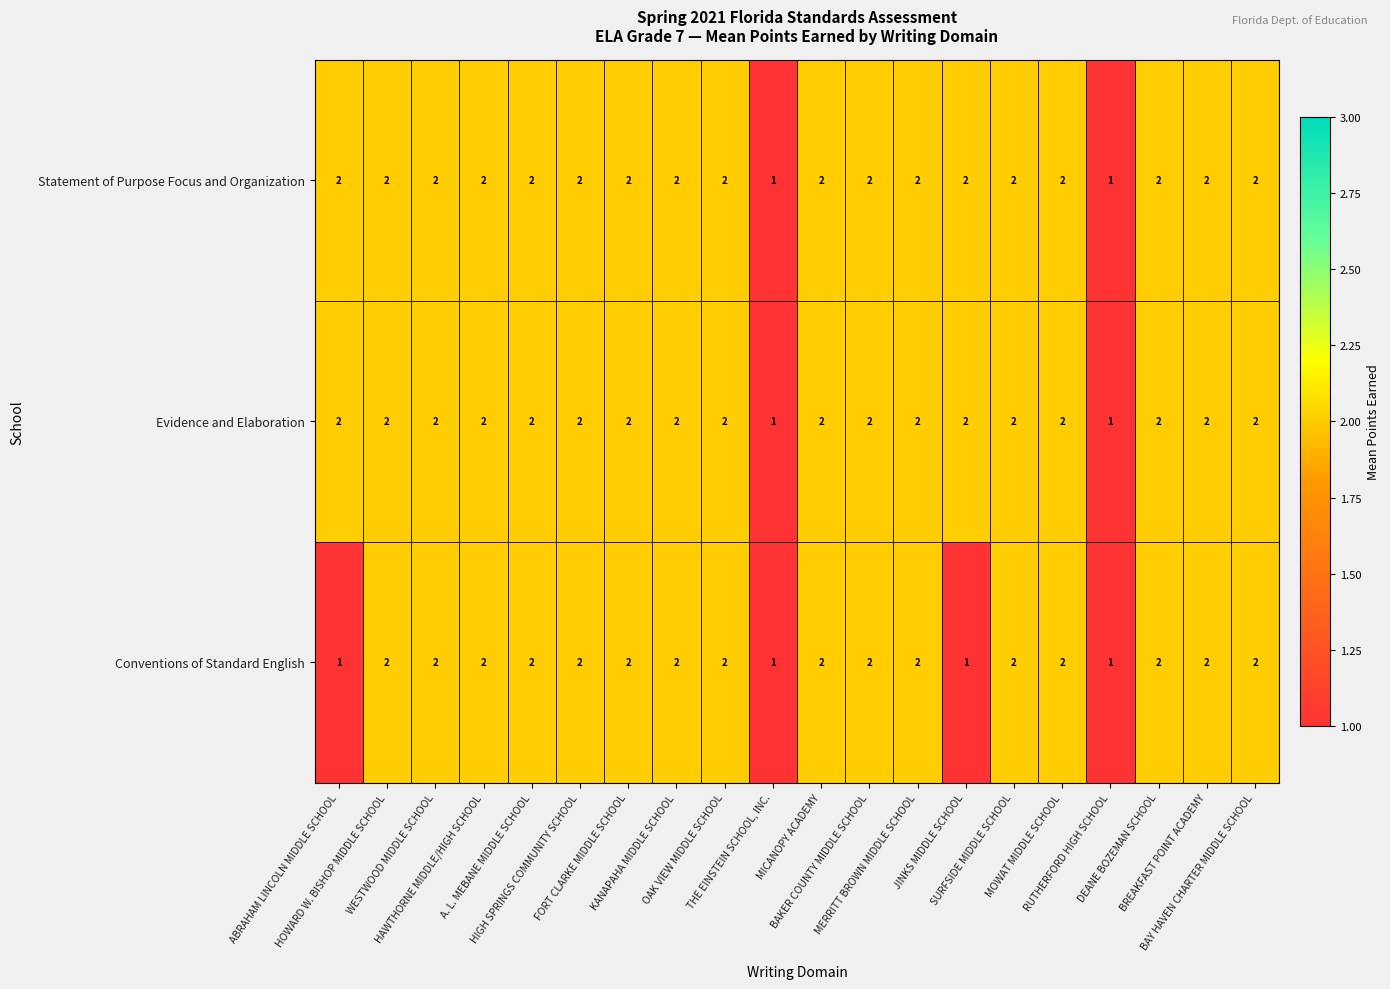

How many Conventions of Standard English values are between 2 and 3?

16